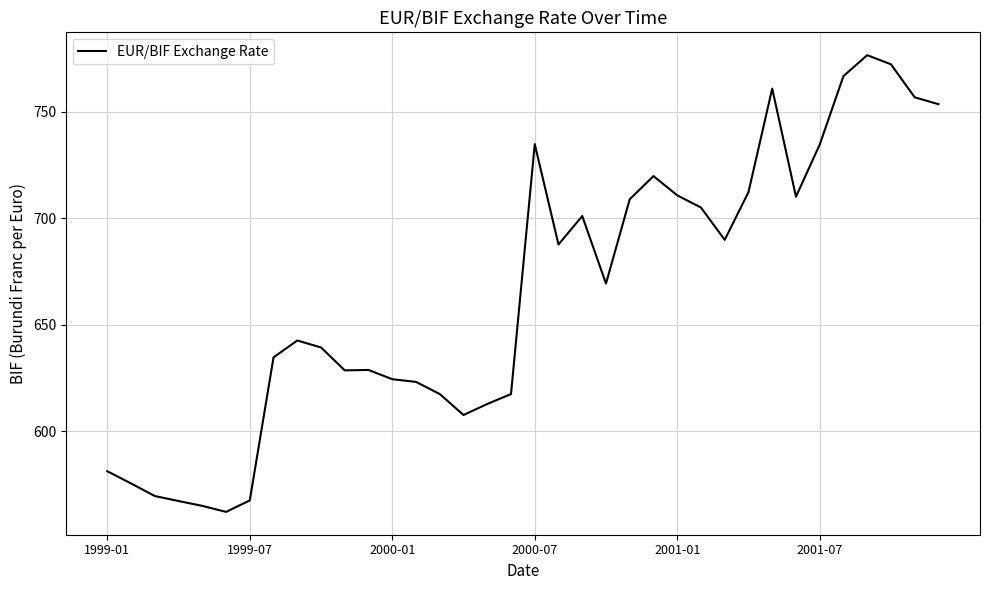

What is the smallest value displayed?

562.3